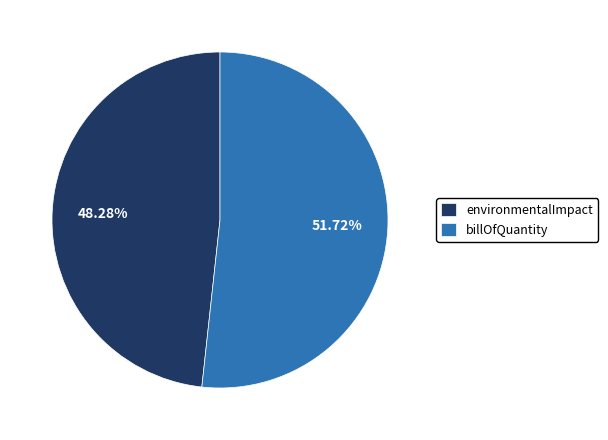

Do billOfQuantity and environmentalImpact together represent more than half of the pie?

Yes